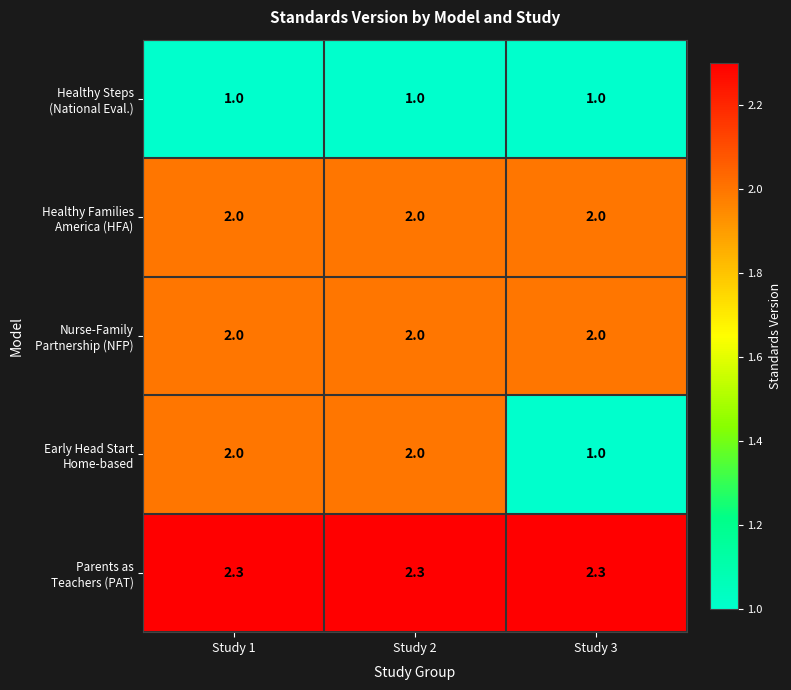

What is the difference between the highest and lowest values at Study 2?

1.3